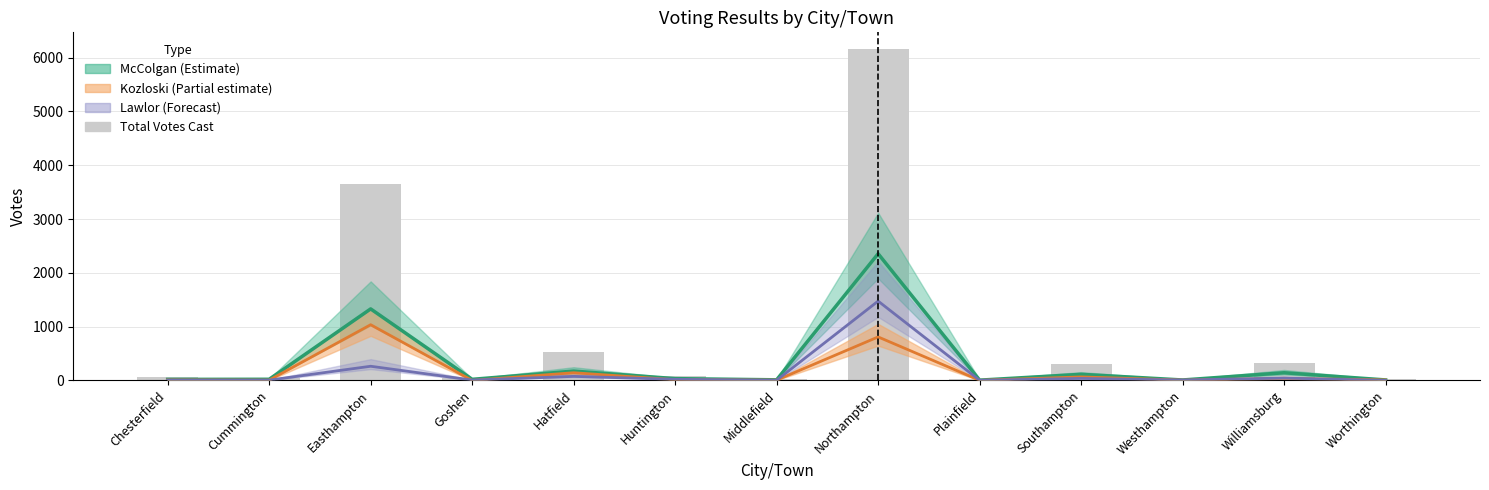

Does the chart contain stacked bars?

No